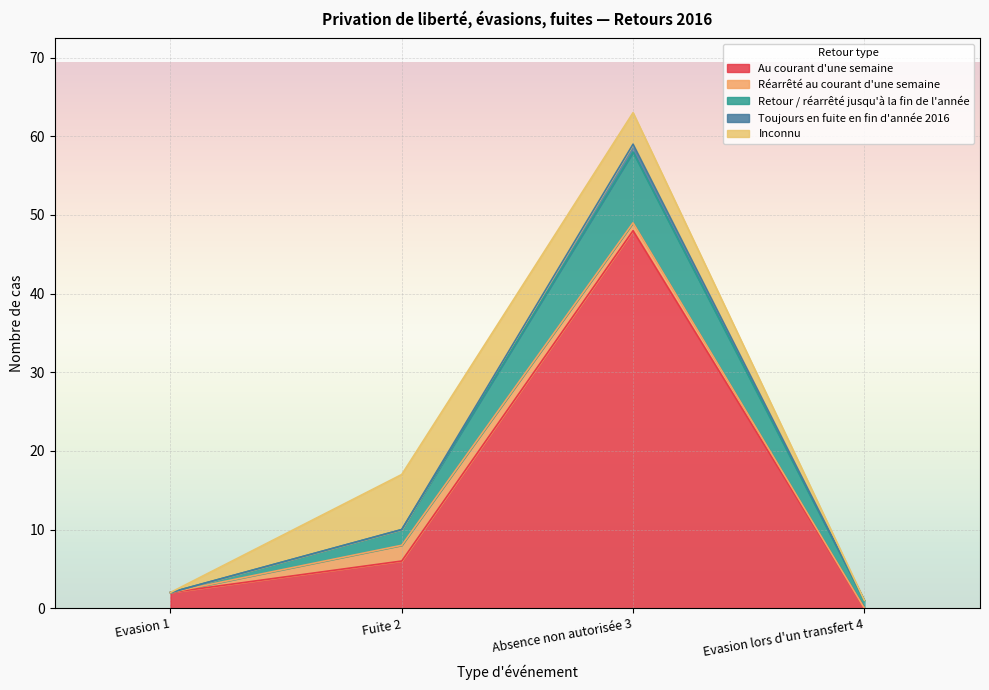

At which category is the sum across all series the highest?

Absence non autorisée 3